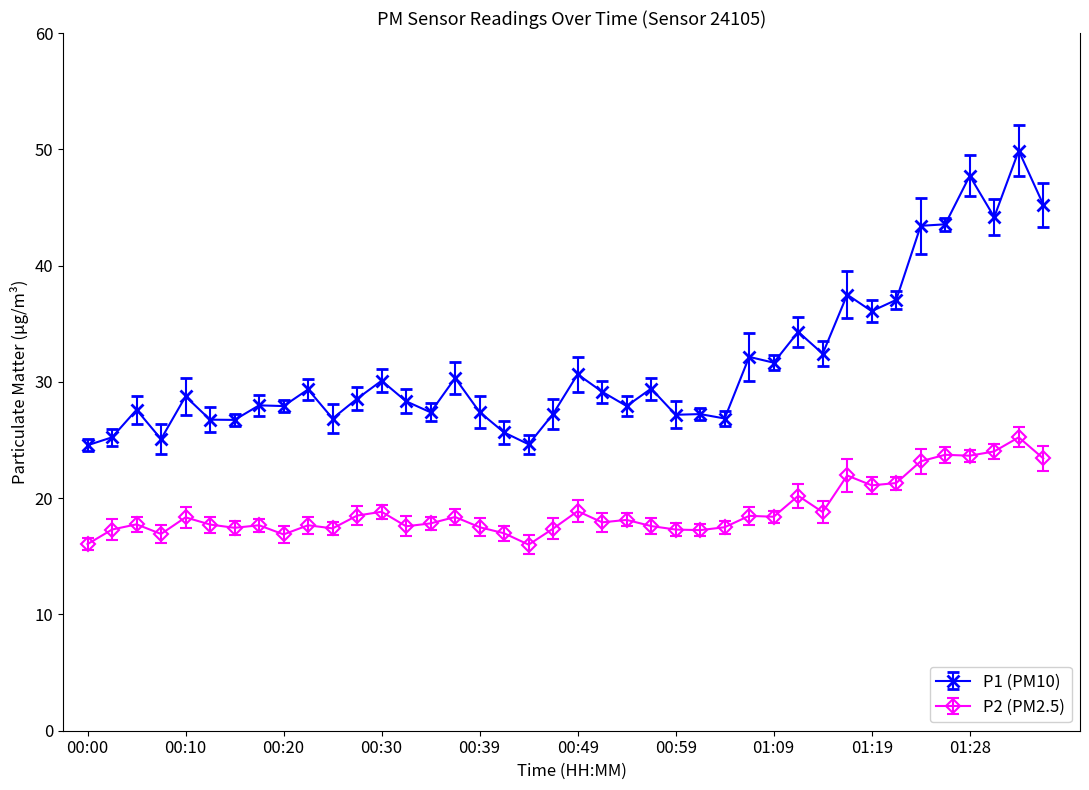

Which series has the largest total across all categories?

P1 (PM10)